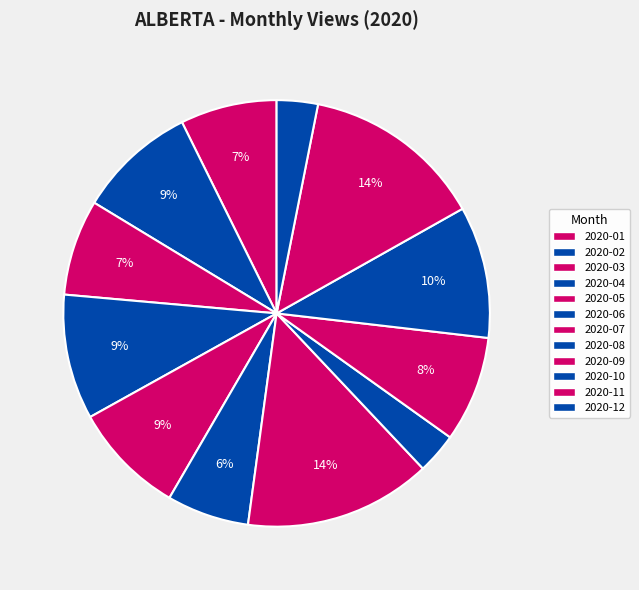

What is the change in value from 2020-06 to 2020-10?

+174